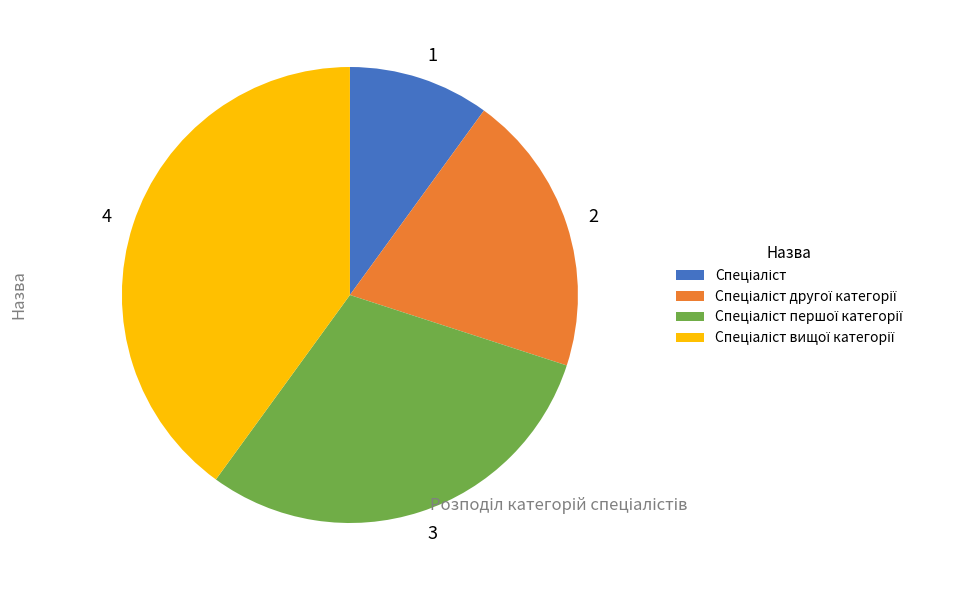

The 3 slice represents 30% of the pie. True or false?

True